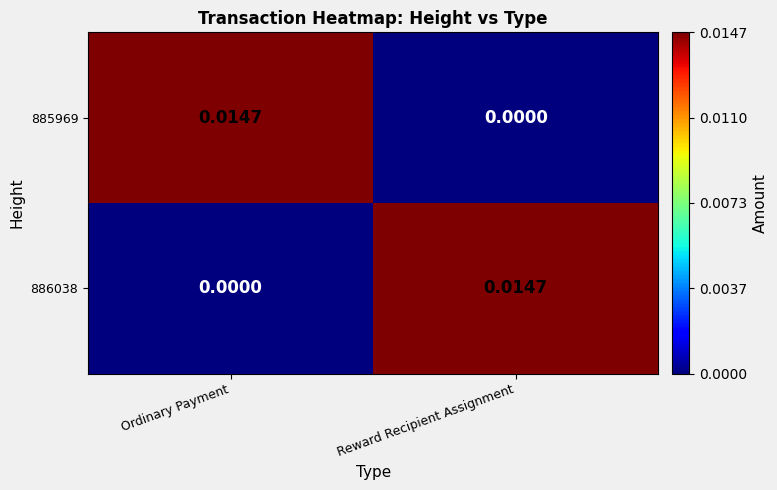

How many data points in 885969 are above 0?

1